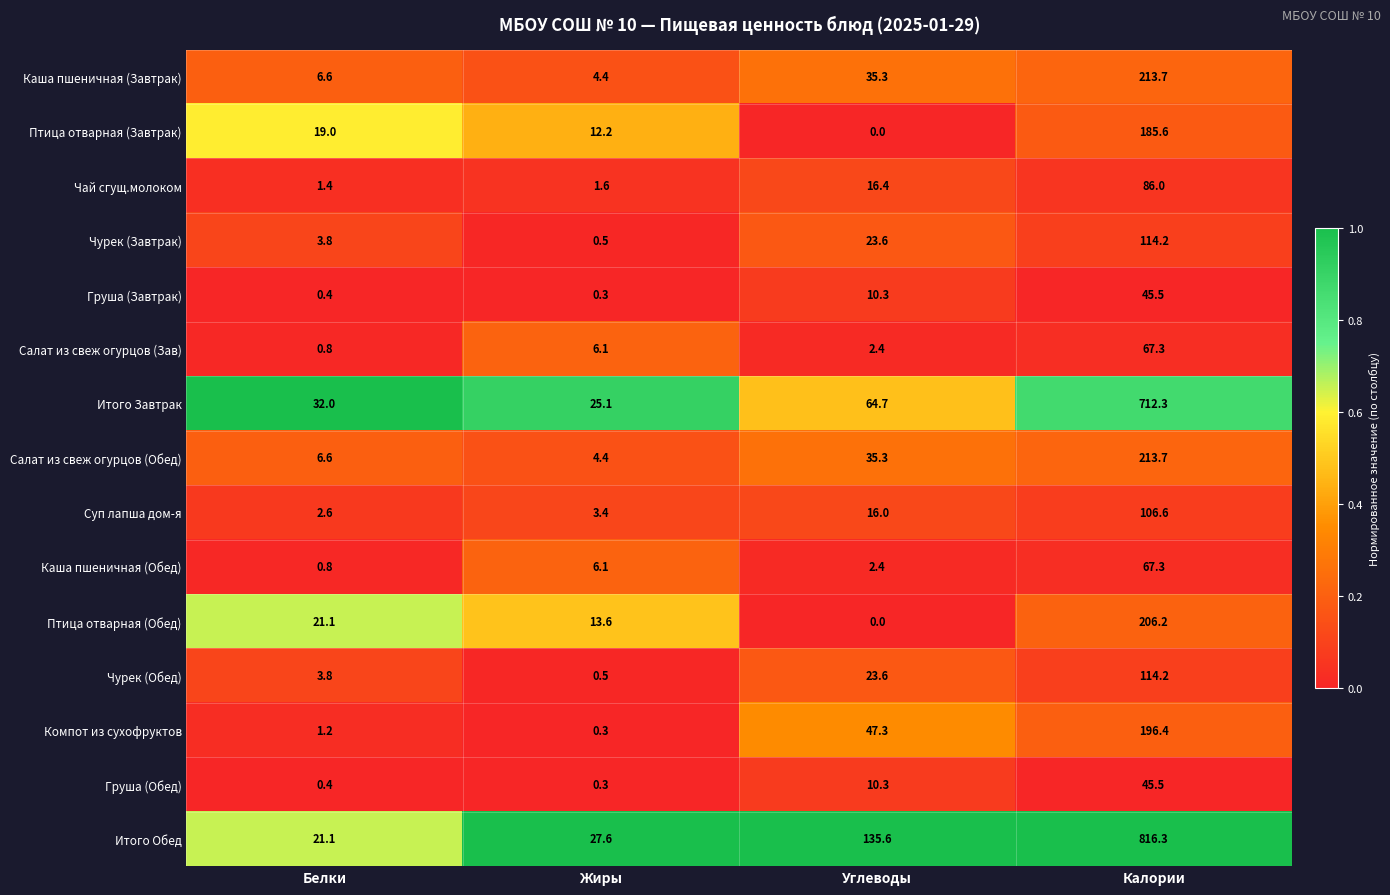

How many distinct data groups are displayed?

15